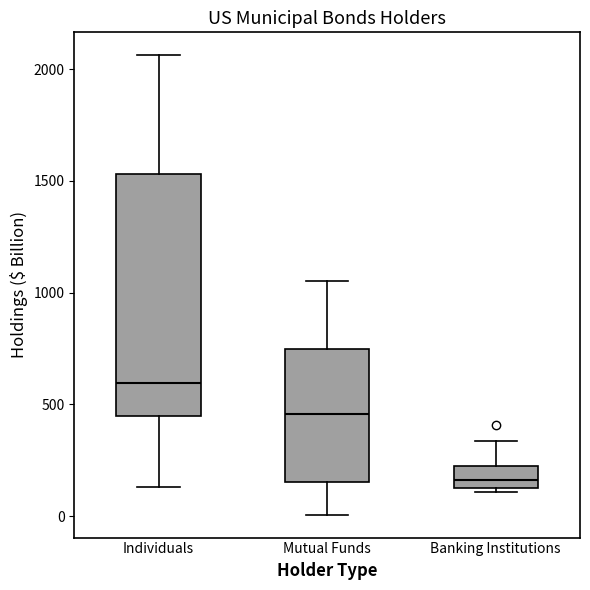

Which box's median line is the highest?

Individuals